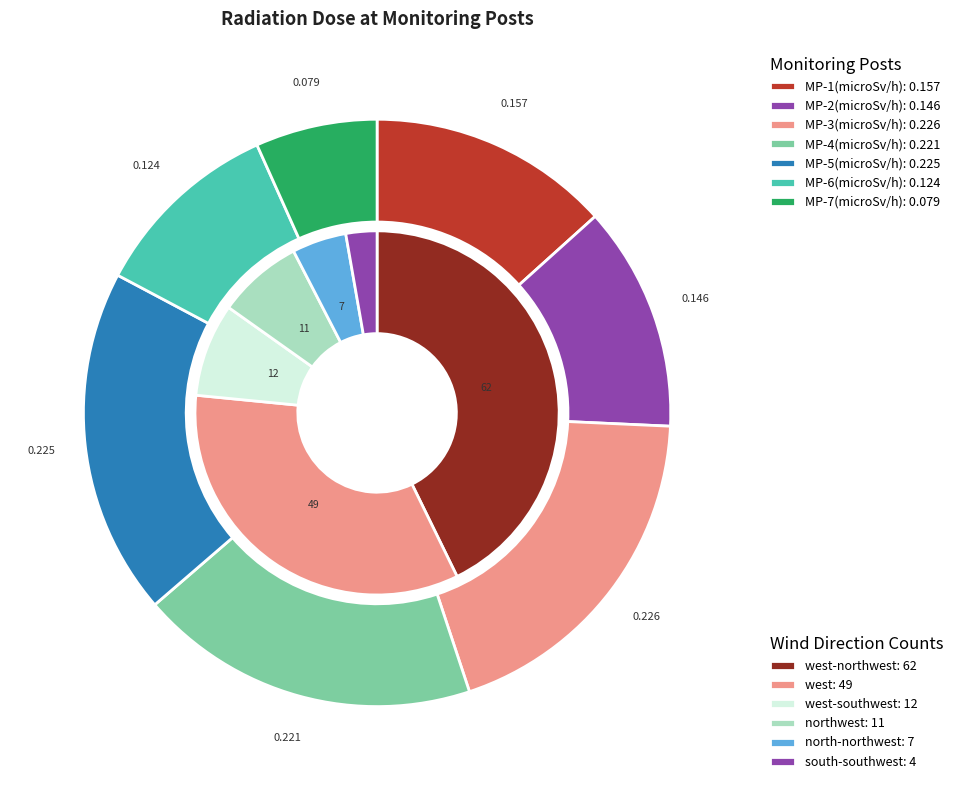

To the nearest percent, what is the average slice percentage?

14%